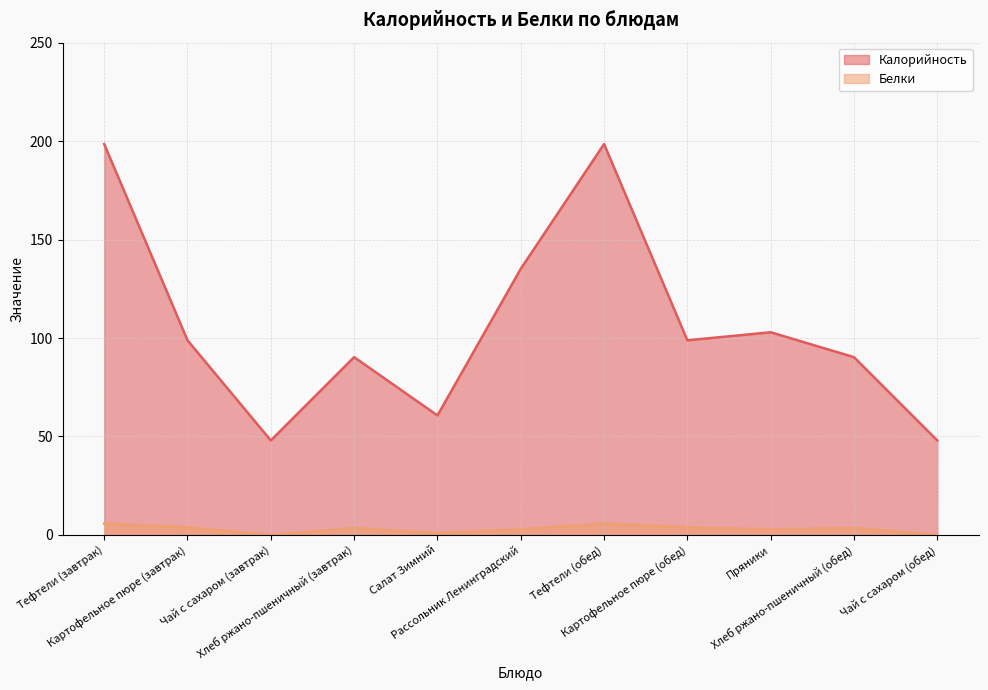

Which series changed the most between Чай с сахаром (завтрак) and Рассольник Ленинградский?

Калорийность